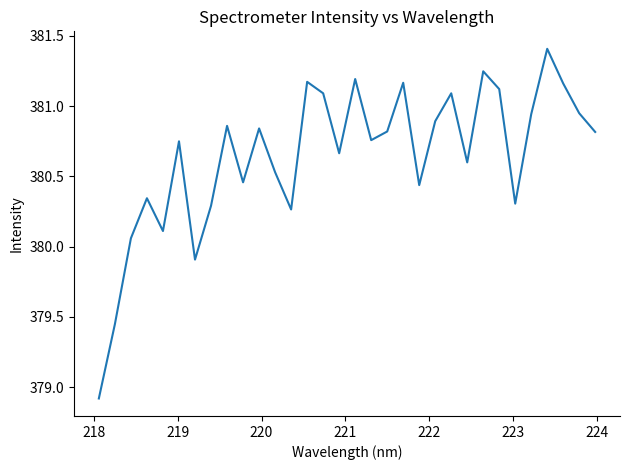

What is the difference between the maximum and minimum values?

2.5